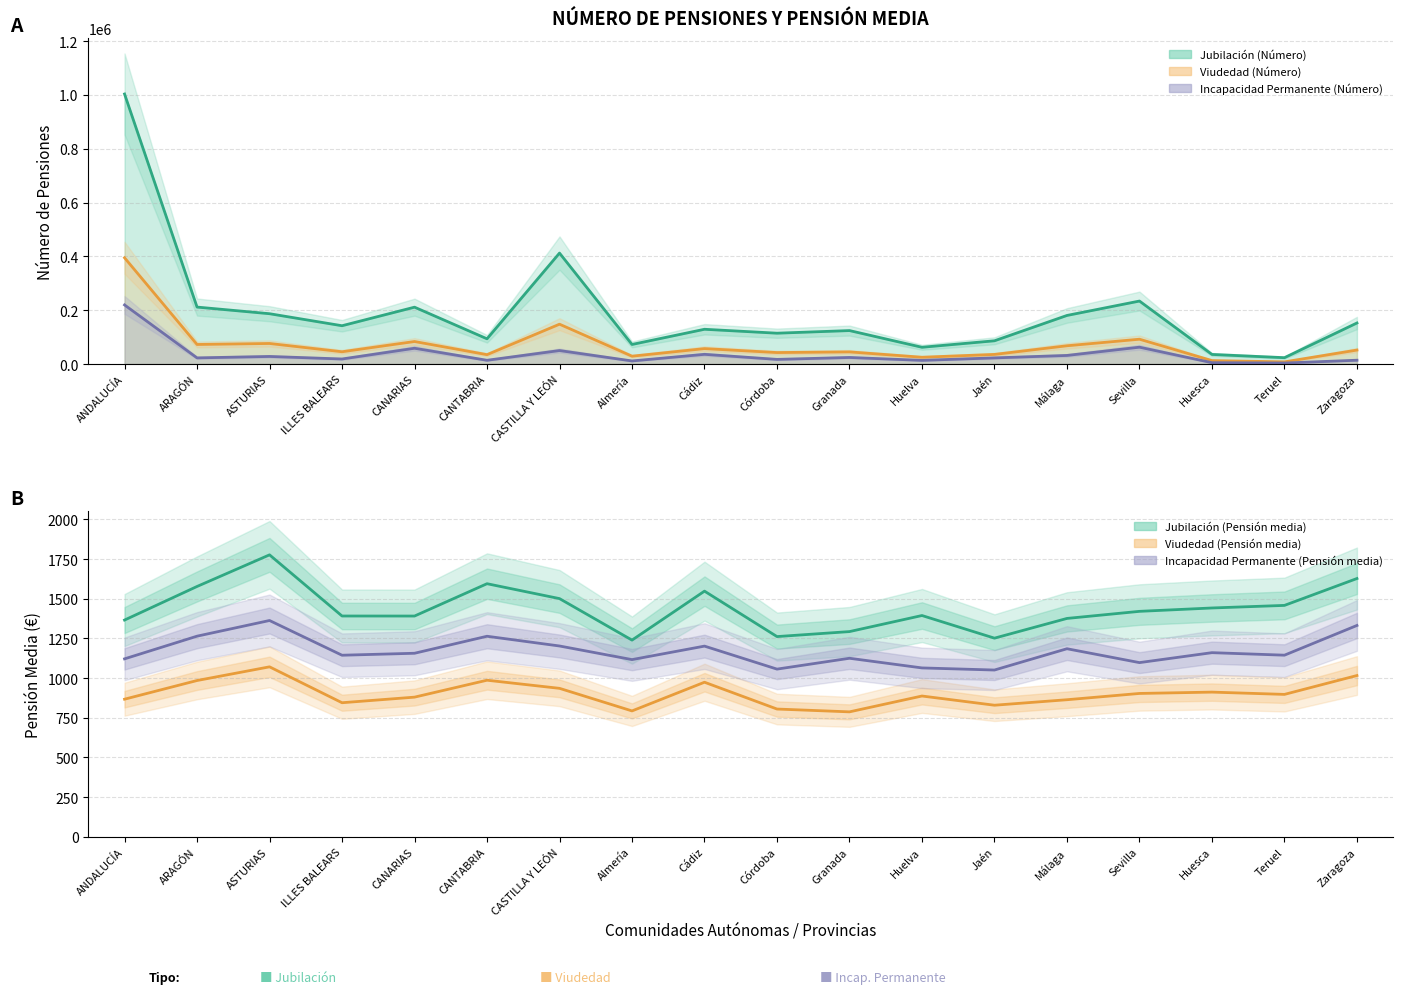

How many interior local valleys does the Incap. Permanente (media) series have?

7